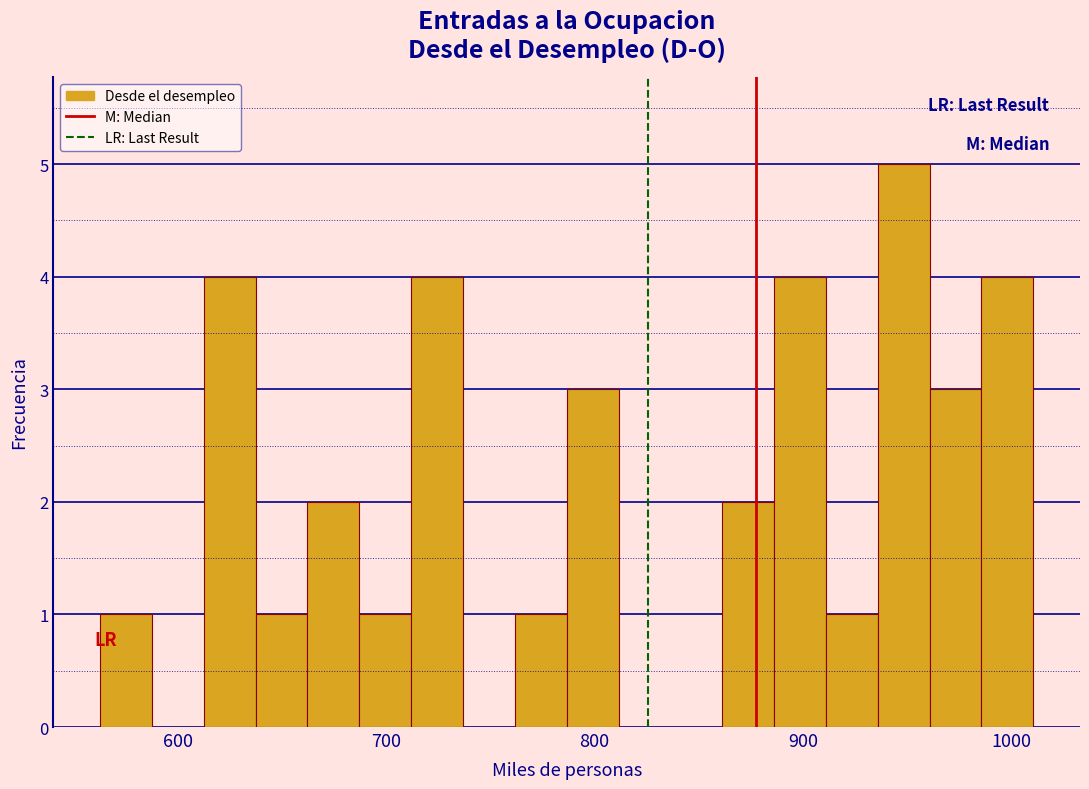

Read against the x-axis, roughly where is the centre of the tallest bar?

950